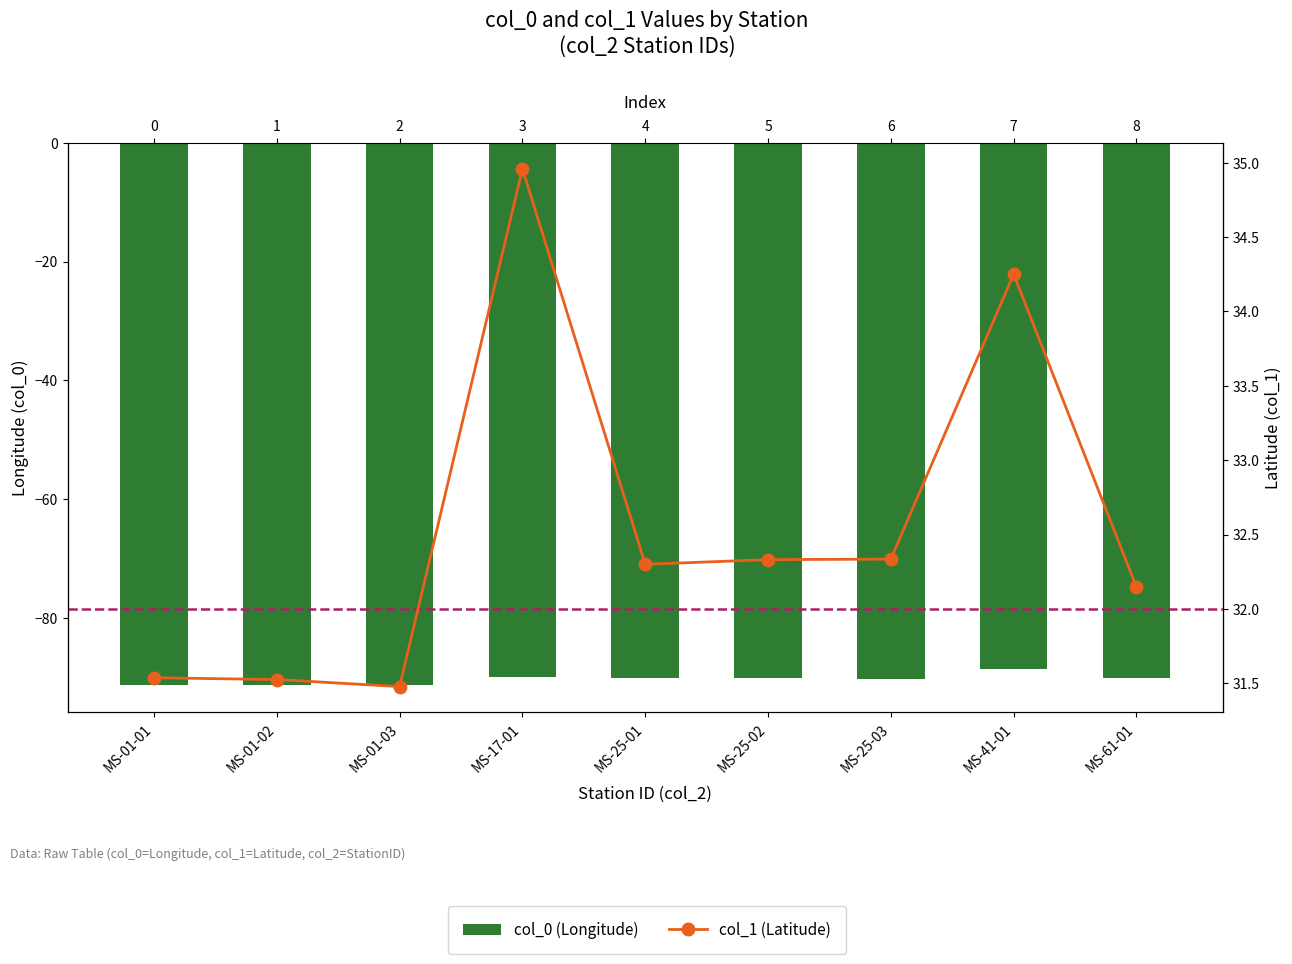

Rank the series by their average value, from highest to lowest.

col_1 (Latitude), col_0 (Longitude)